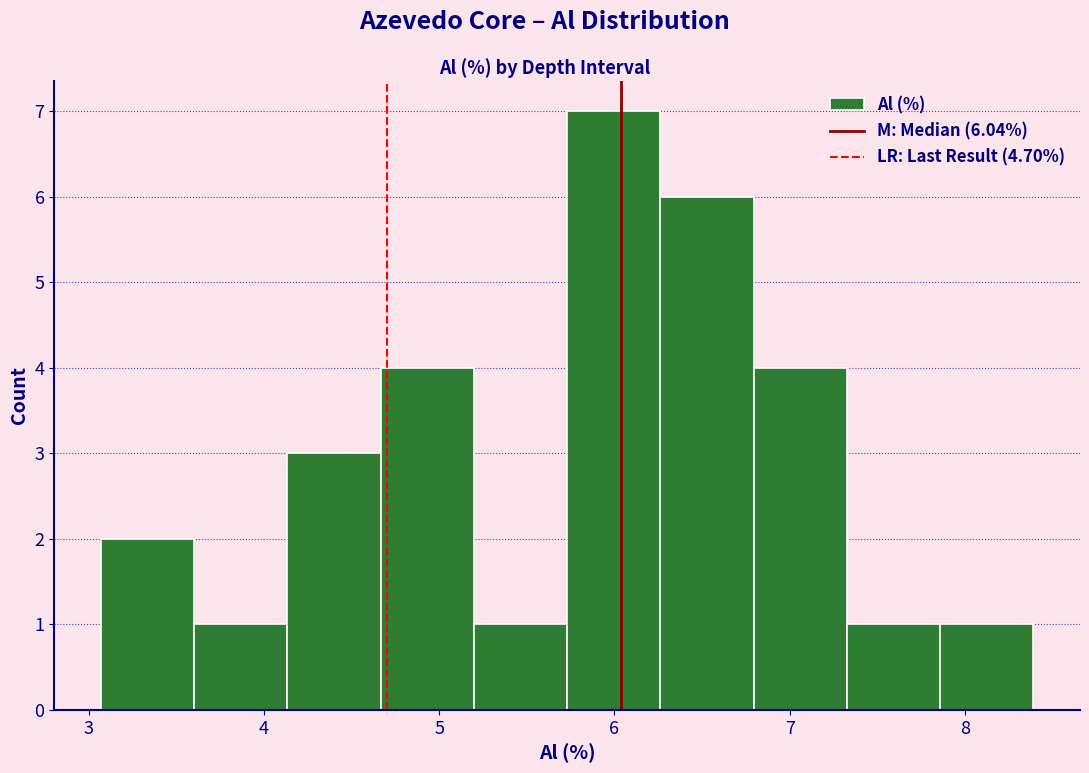

What is the height of the bar covering 4.7 to 5.2 on the x-axis? Neither the bar edges nor the heights are printed on the chart, so give them approximately, as read against the axes.

4